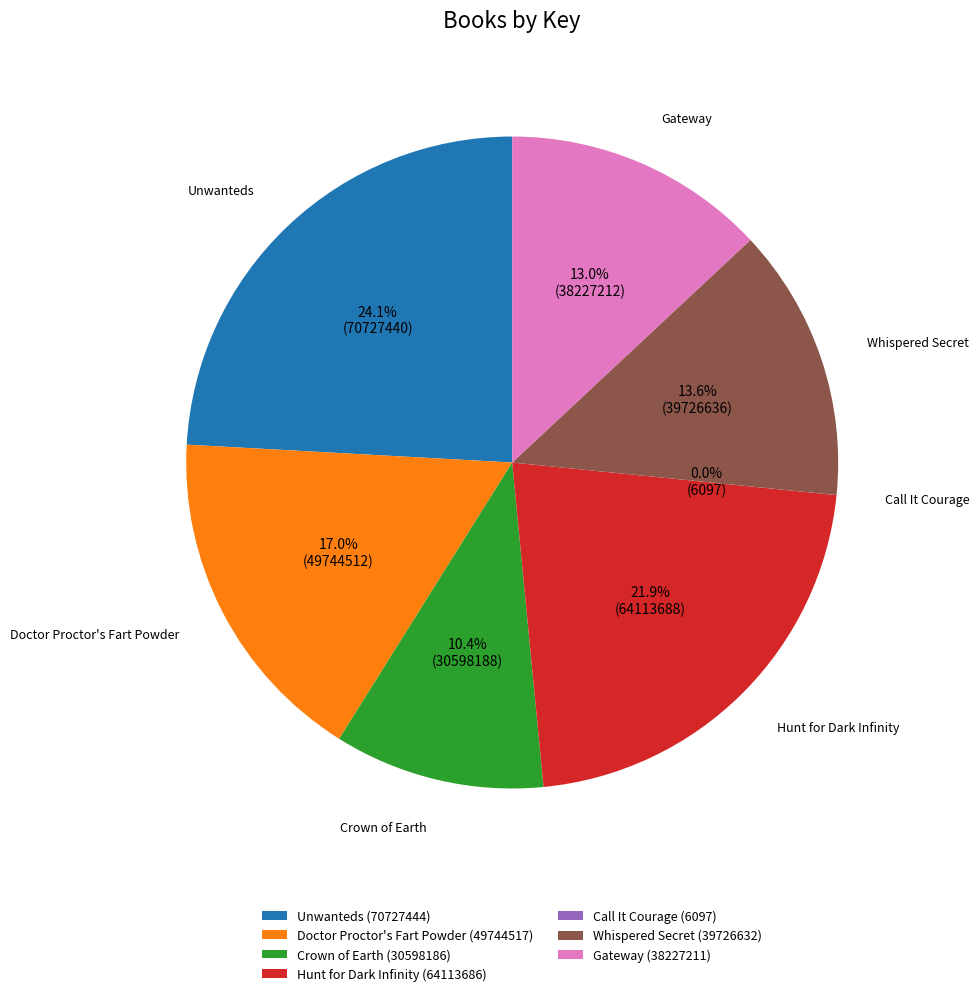

Between Crown of Earth (30598186) and Doctor Proctor's Fart Powder (49744517), which is larger?

Doctor Proctor's Fart Powder (49744517)